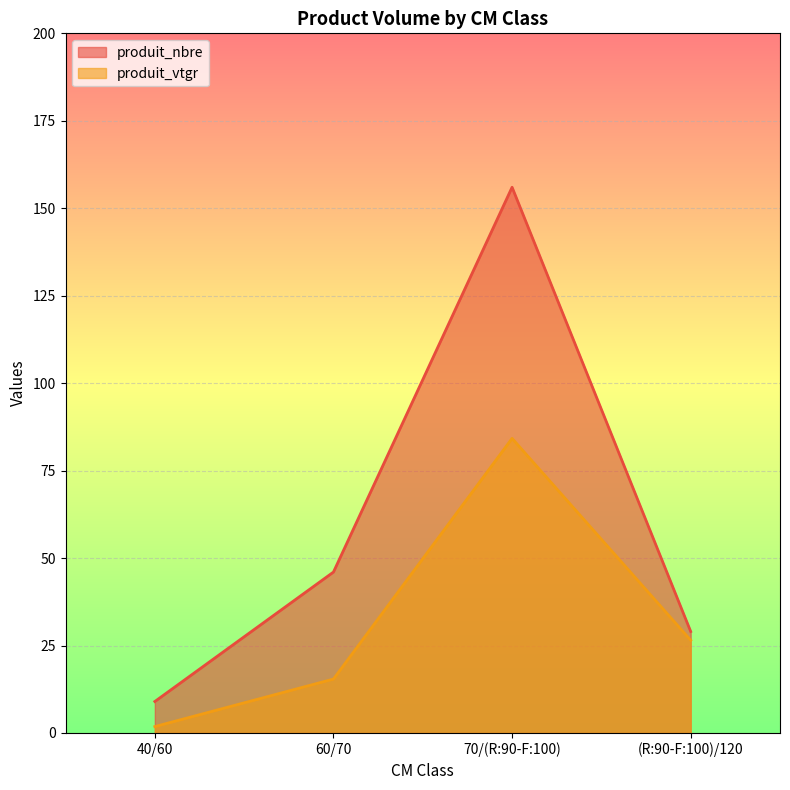

What is the label of the 4th point from the right?

40/60